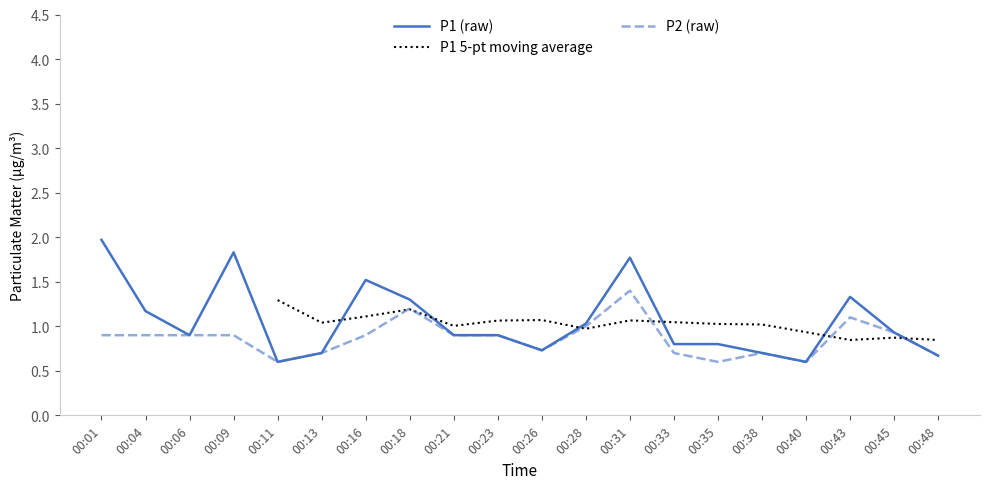

What is the approximate value of P2 at 00:18?

1.2